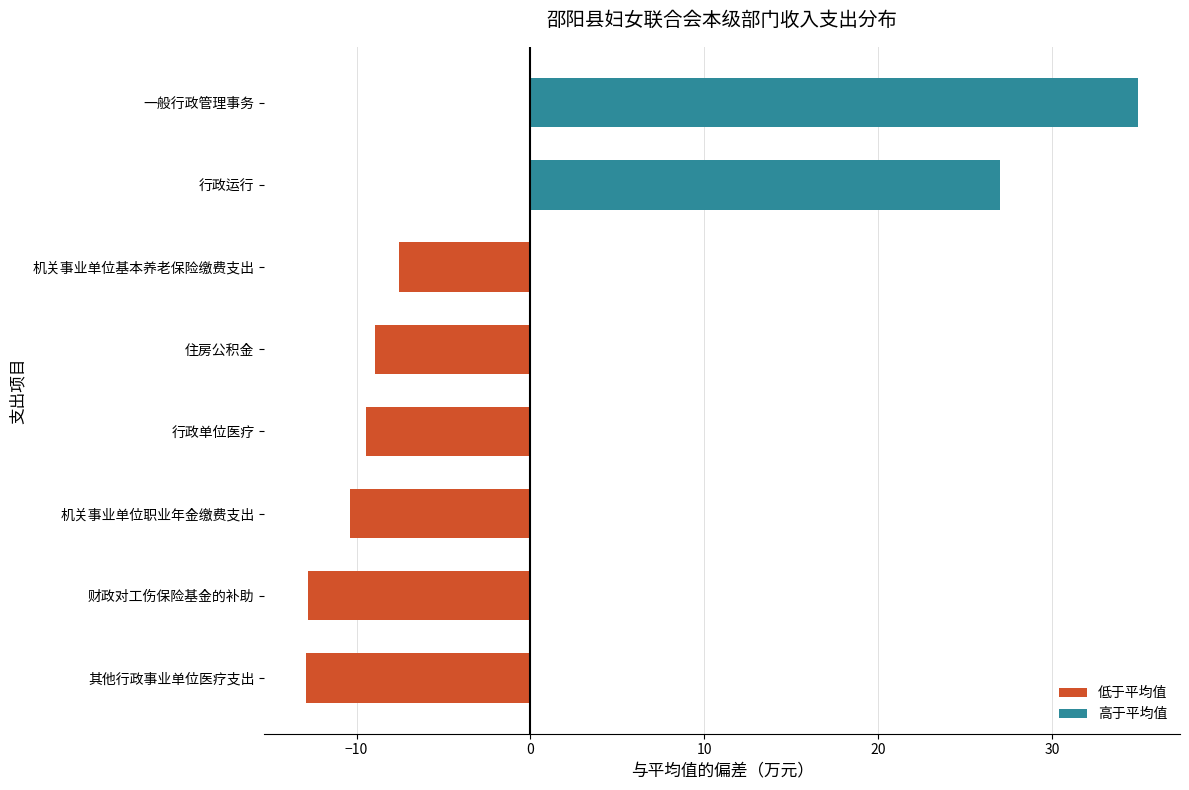

List the labels in order of value, smallest first.

其他行政事业单位医疗支出, 财政对工伤保险基金的补助, 机关事业单位职业年金缴费支出, 行政单位医疗, 住房公积金, 机关事业单位基本养老保险缴费支出, 行政运行, 一般行政管理事务